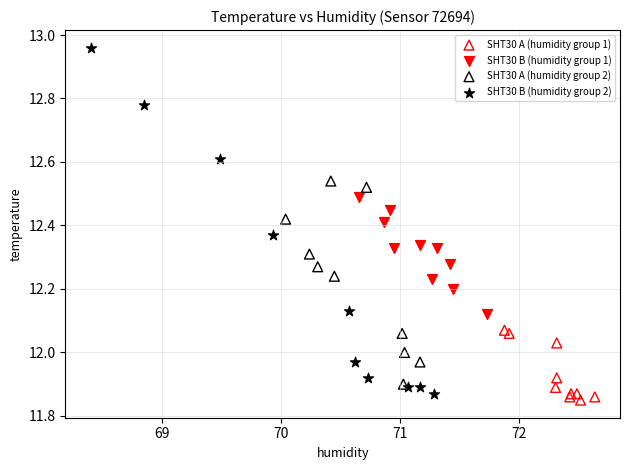

Which series has the largest Y range (max minus min)?

SHT30 B (humidity group 2)